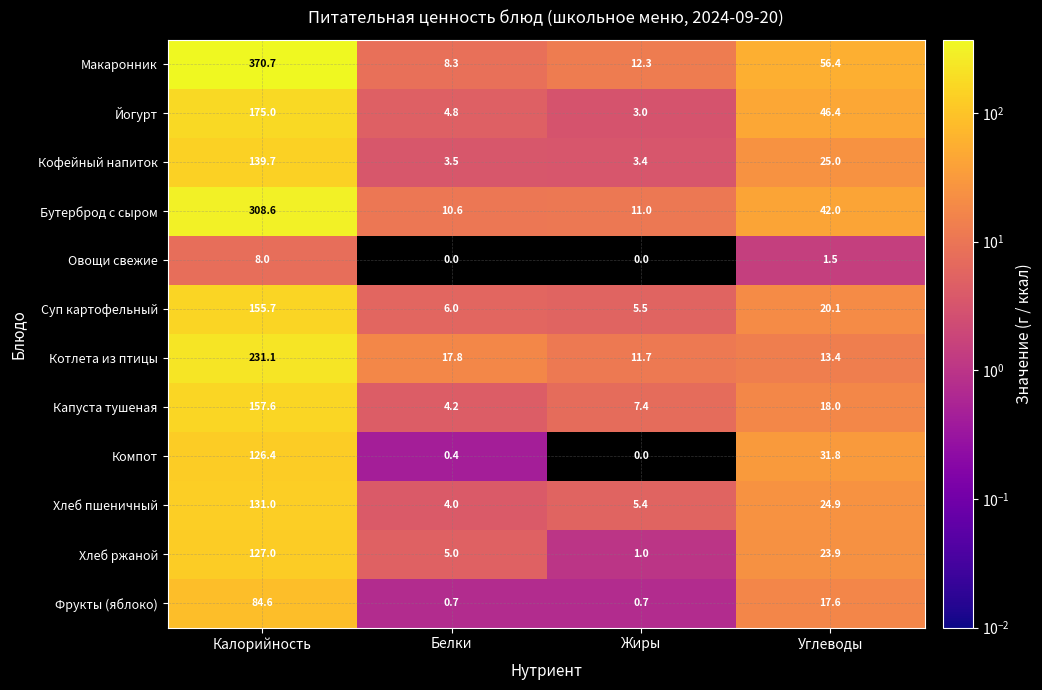

What is the difference between the highest and lowest values at Жиры?

12.3